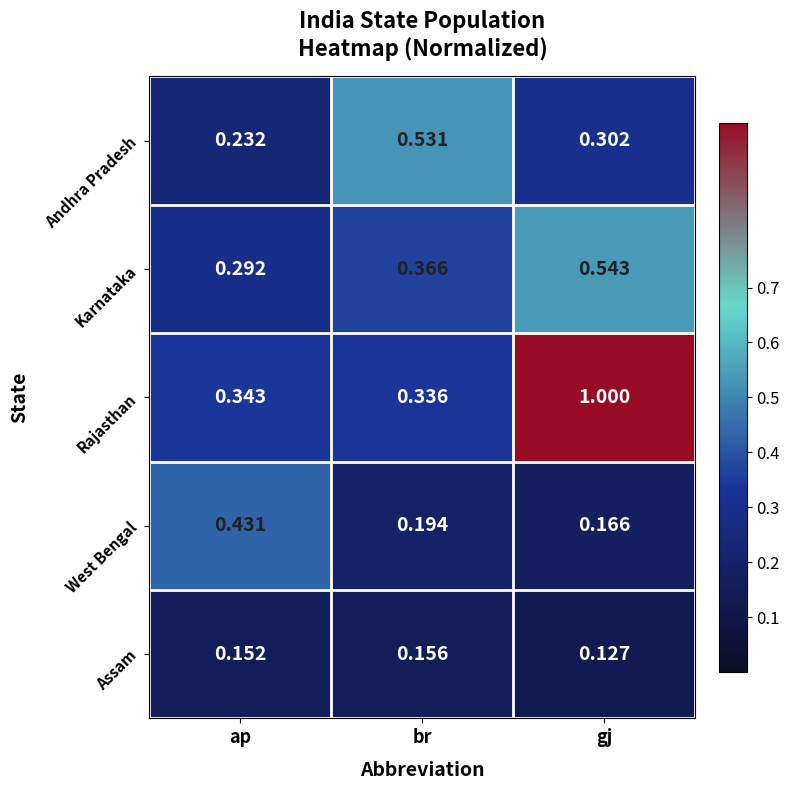

Rank the series by their maximum value, from lowest to highest.

Assam, West Bengal, Andhra Pradesh, Karnataka, Rajasthan